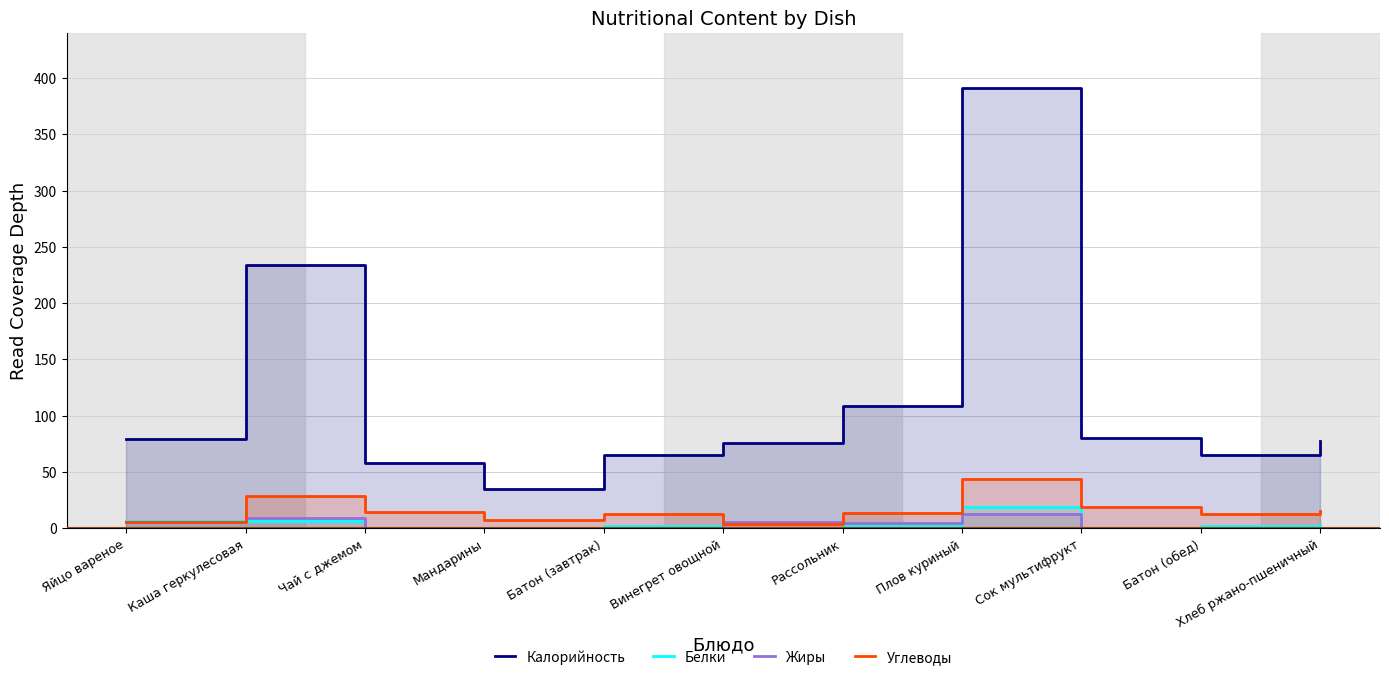

Reading left to right, what are all the values shown in this chart?

Калорийность: 79.0	234.0	58.0	35.0	65.0	76.0	109.0	391.0	80.0	65.0	78.0
Белки: 6.3	6.3	0.2	0.8	1.9	0.7	2.0	19.0	0.0	1.9	2.6
Жиры: 5.8	9.1	0.1	0.2	0.8	6.0	5.0	13.0	0.1	0.8	0.5
Углеводы: 5.3	28.9	14.2	7.5	12.5	4.0	14.0	44.0	19.0	12.5	15.8